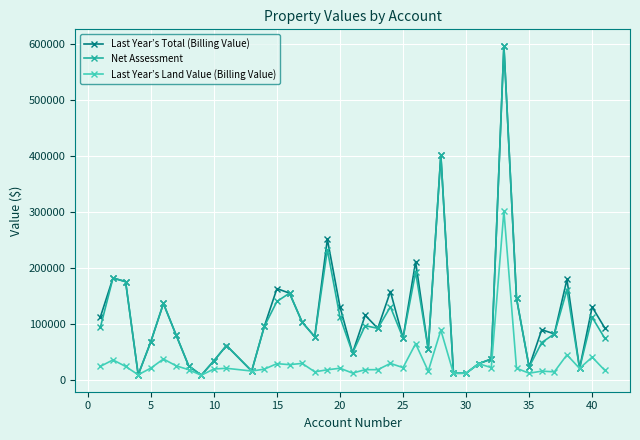

How many values in the Last Year’s Land Value (Billing Value) series are below 21245?

20